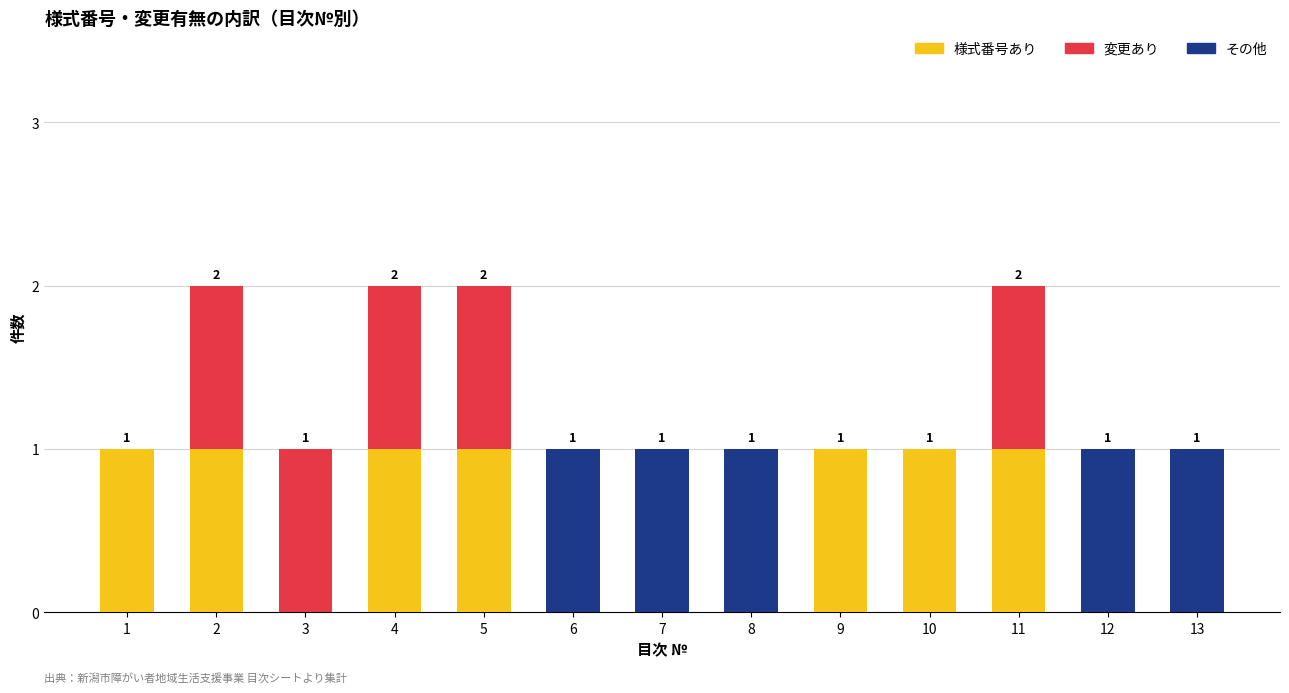

What is the sum of all 様式番号あり values?

7